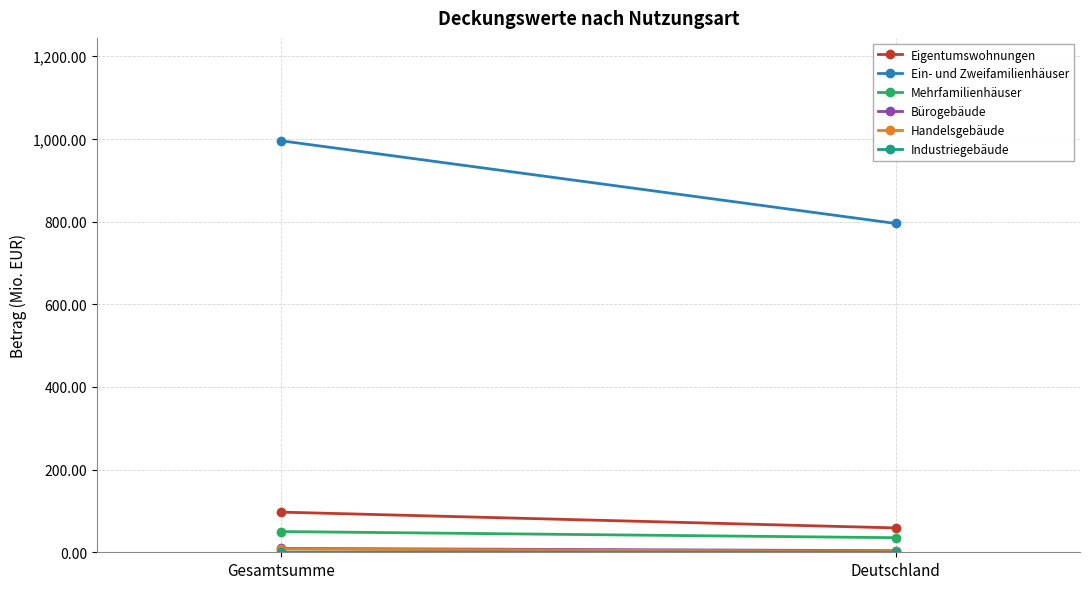

What is the total value across all series at Gesamtsumme?

1160.8